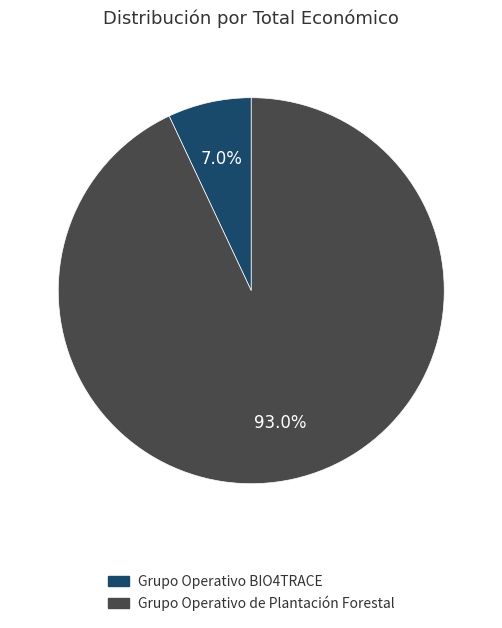

Is there any slice that represents more than half of the pie?

Yes